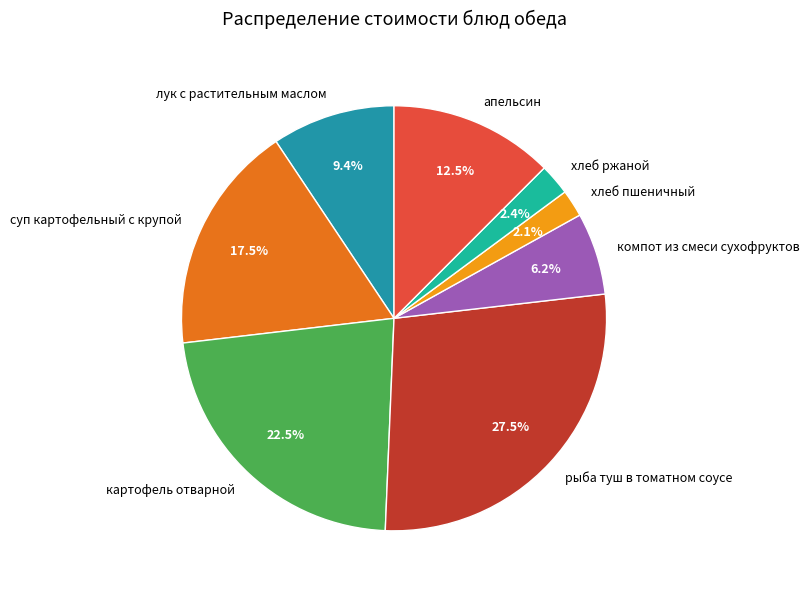

Does апельсин account for over 50% of the chart?

No